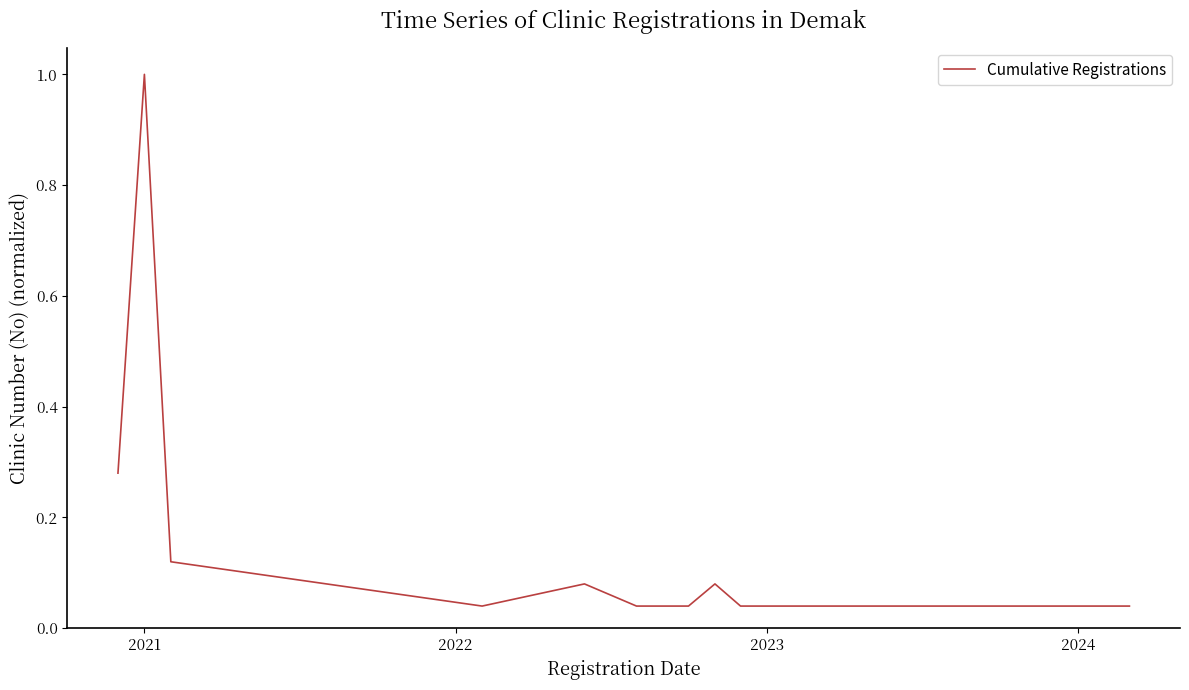

What is the maximum value shown in the chart?

1.0